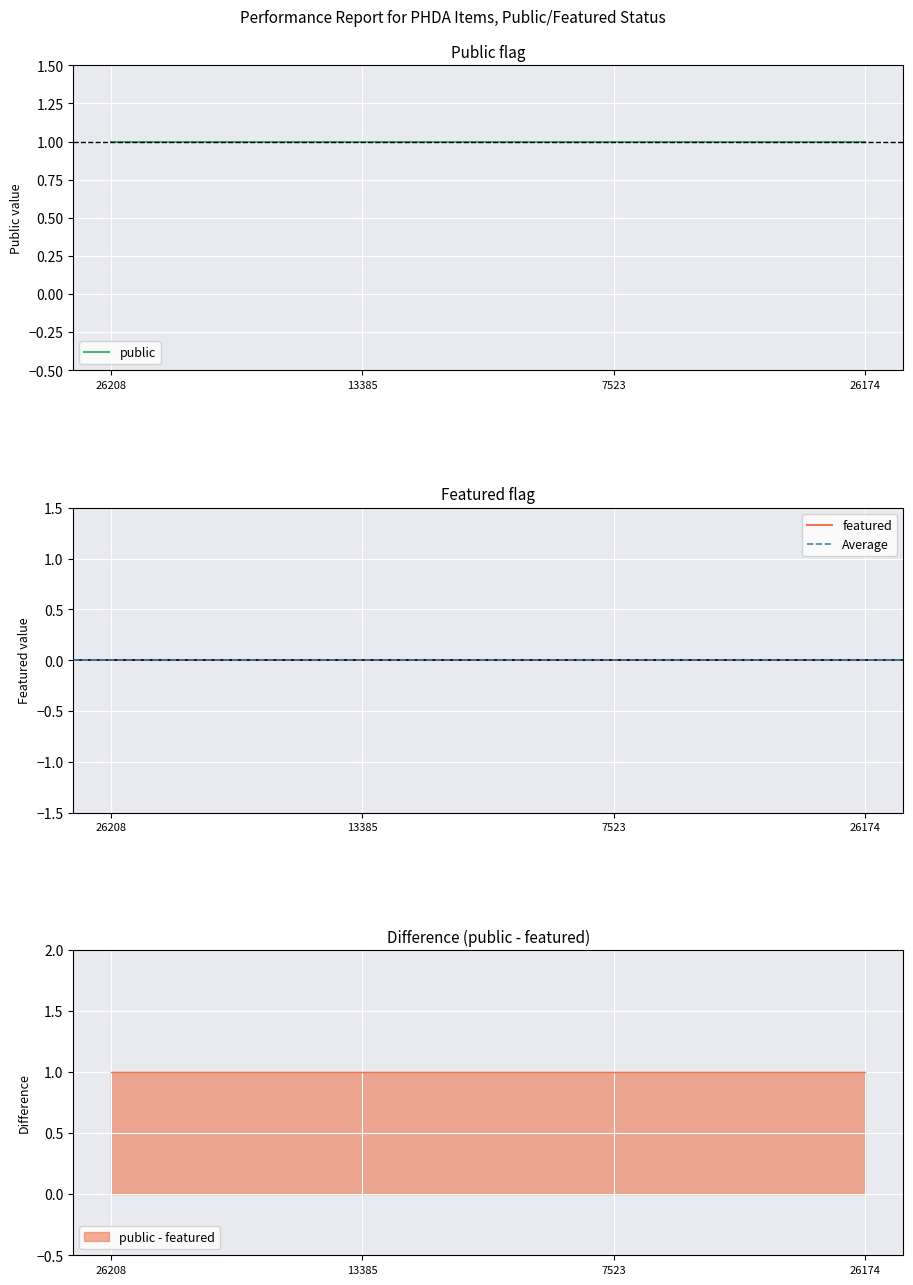

What is the sum of all public values?

4